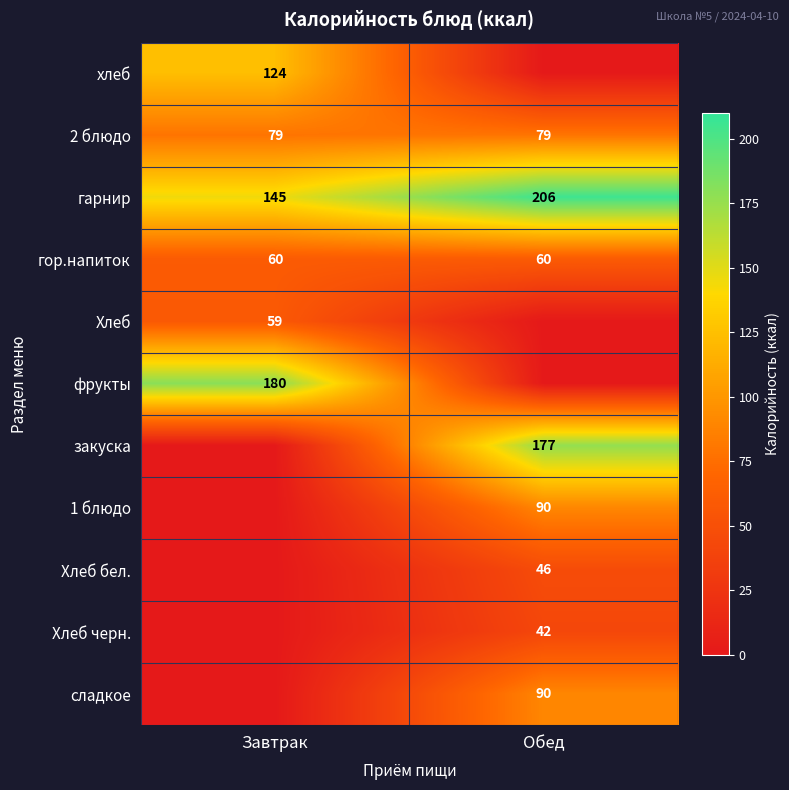

Is the value of Хлеб at Завтрак greater than the value of фрукты at Завтрак?

No